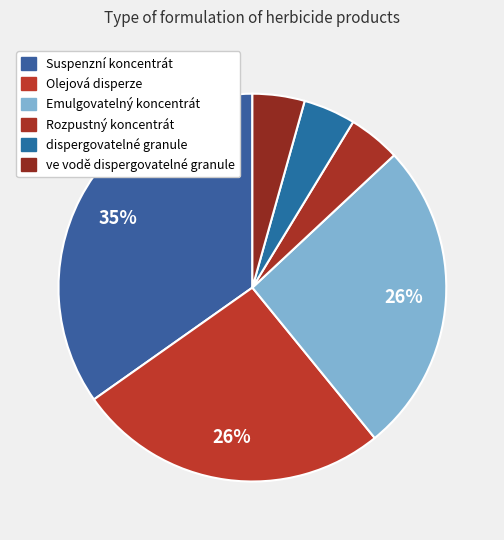

The Suspenzní koncentrát slice represents 30% of the pie. True or false?

False